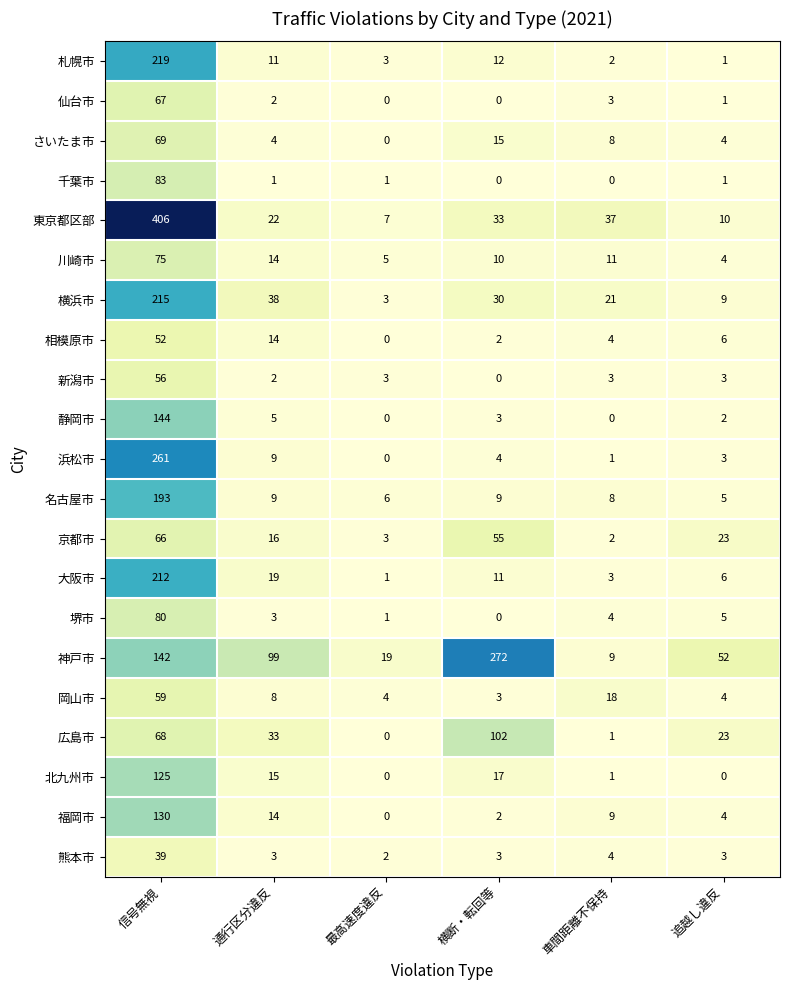

What value does the 京都市 series have at 横断・転回等, to the nearest 10?

60